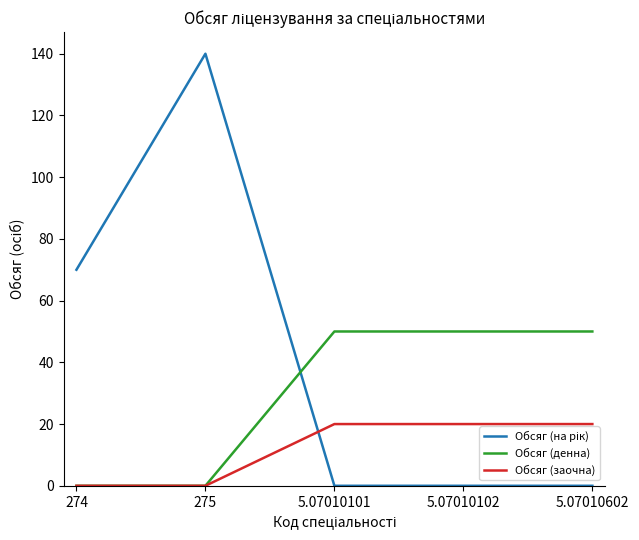

What is the highest value of the Обсяг (денна) series?

50